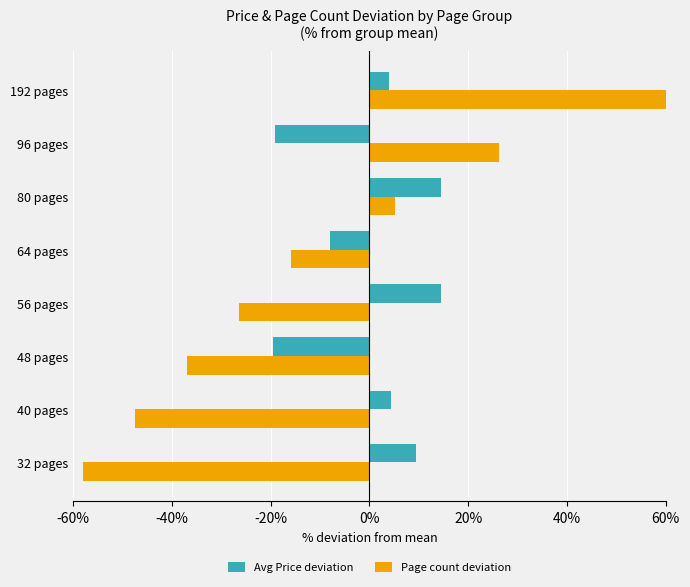

Rank the series at 64 pages from highest to lowest value.

Avg Price deviation, Page count deviation